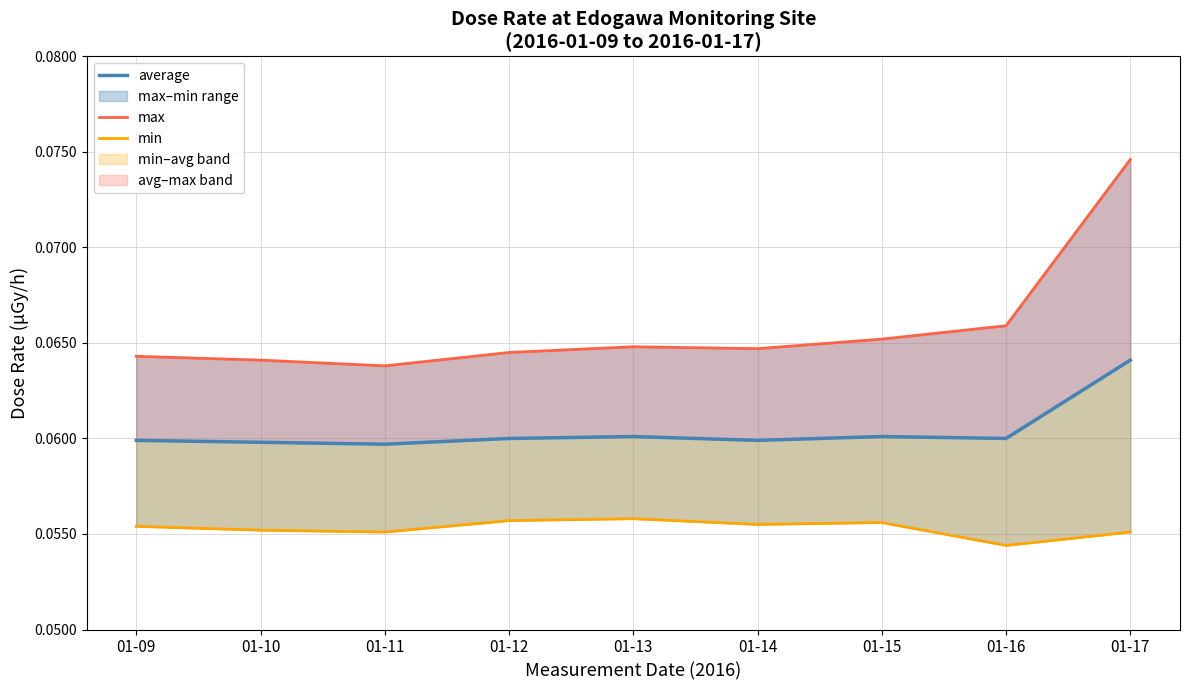

What is the maximum value shown in the chart?

0.1